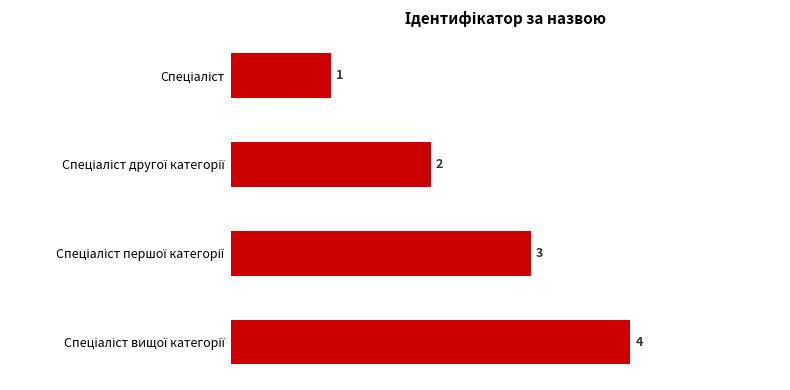

What is the difference between the second highest and minimum values?

2